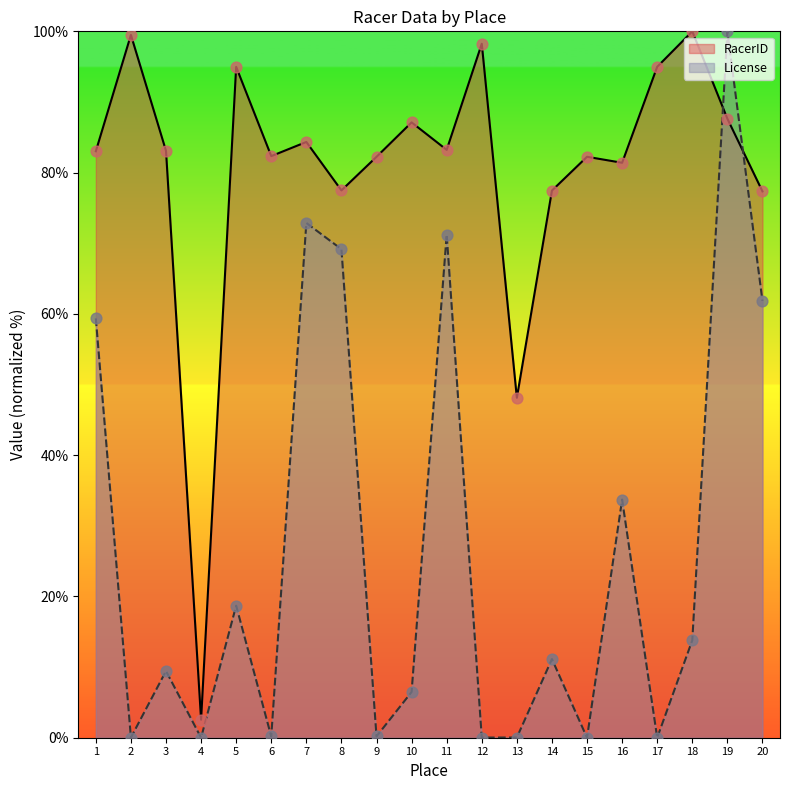

At how many categories does at least one series exceed 82?

14